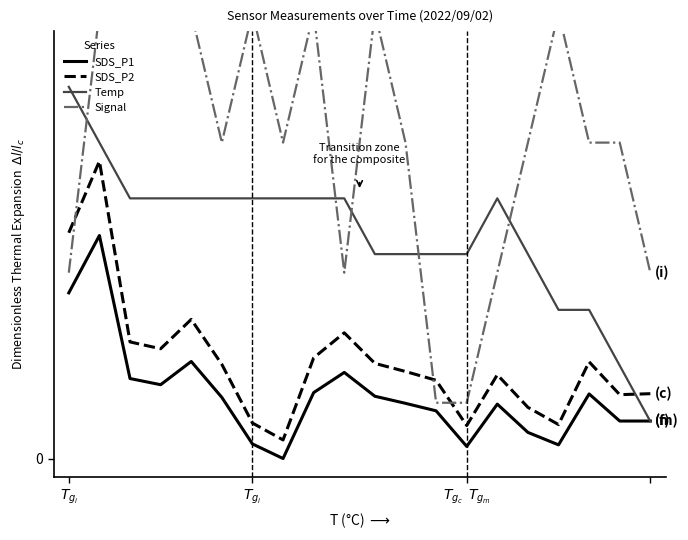

Is the value of Signal at 11 greater than the value of SDS_P1 at $T_{g_i}$?

Yes